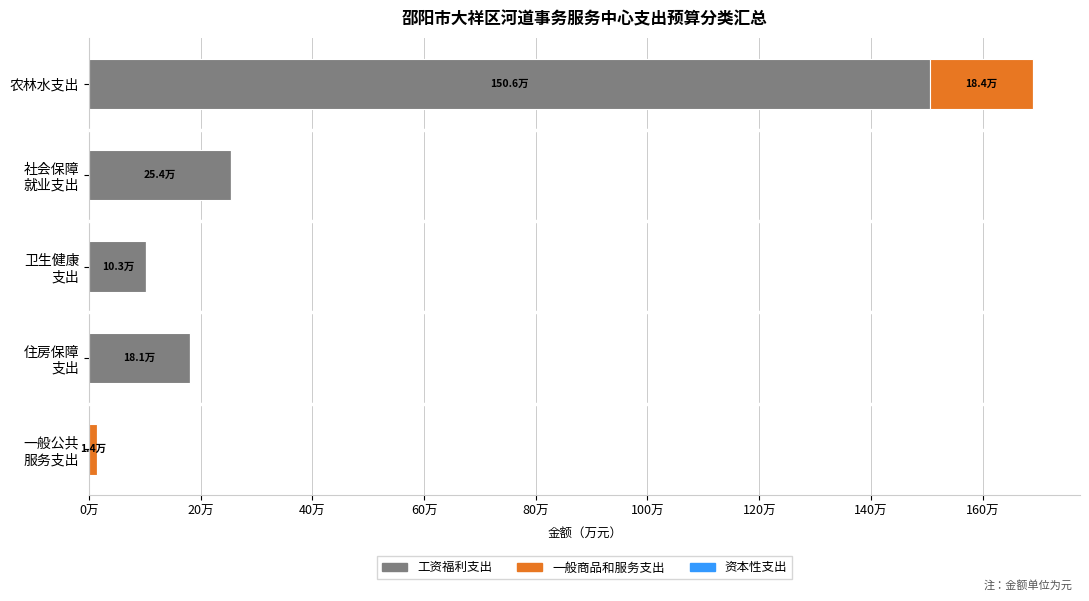

At which category is the sum across all series the highest?

农林水支出